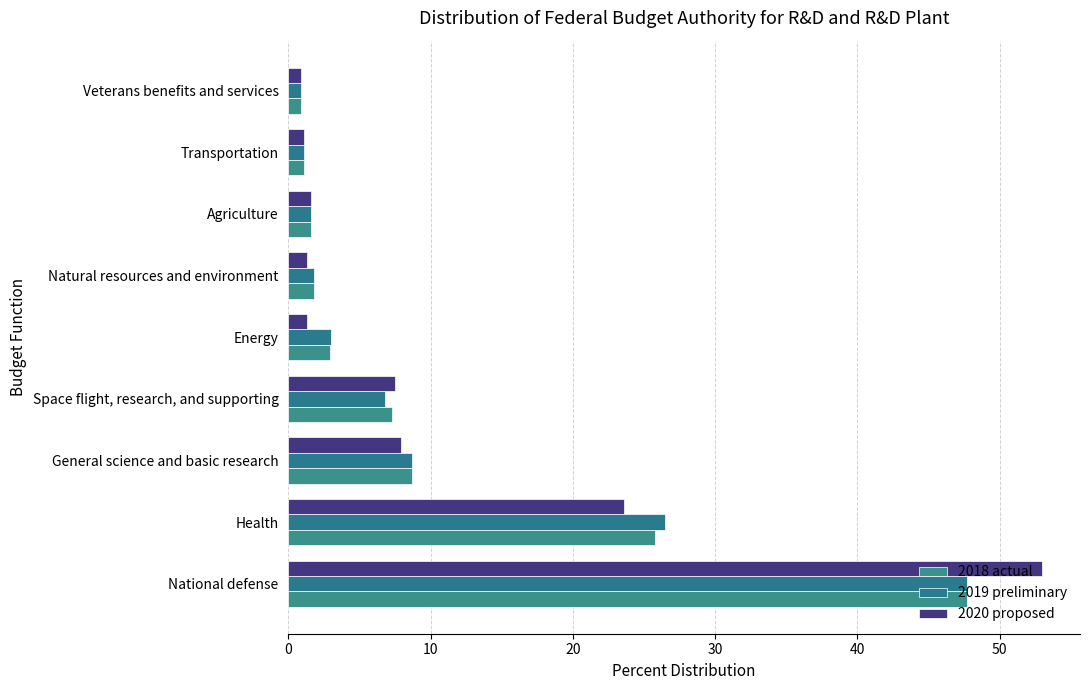

Count the number of data series in this chart.

3